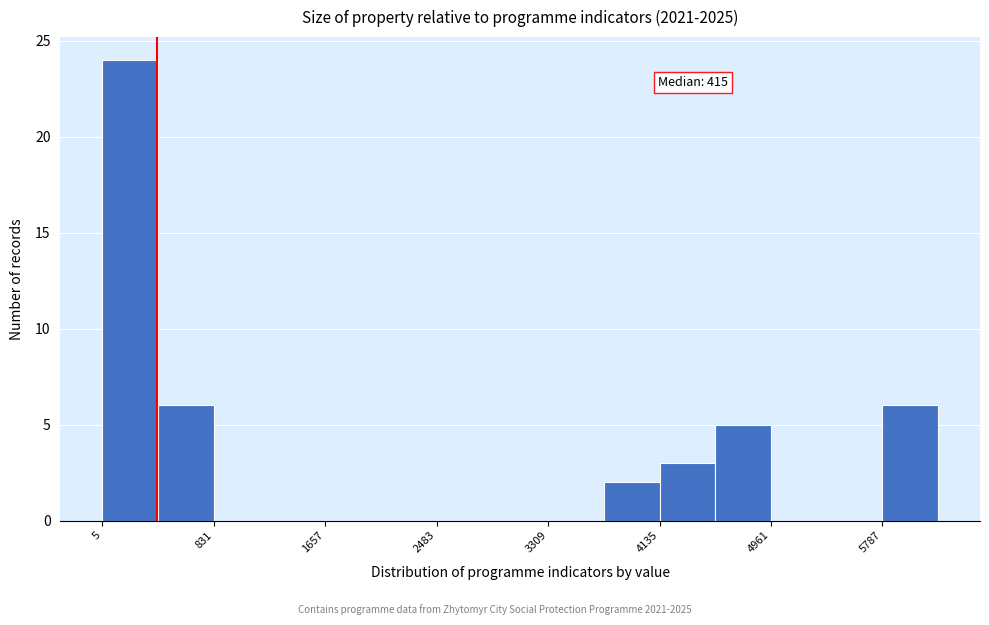

Which range on the x-axis has the tallest bar?

0 to 400